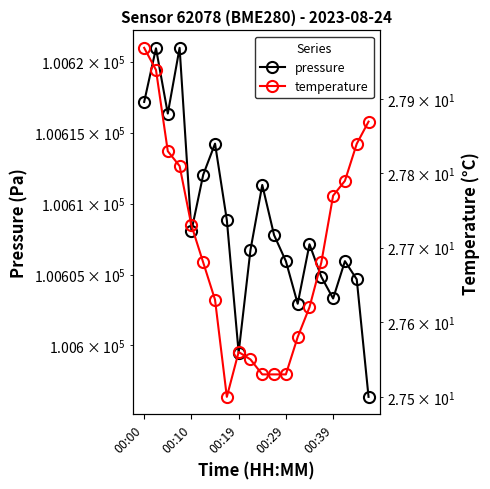

At 15, list the series in order from smallest to largest.

temperature, pressure